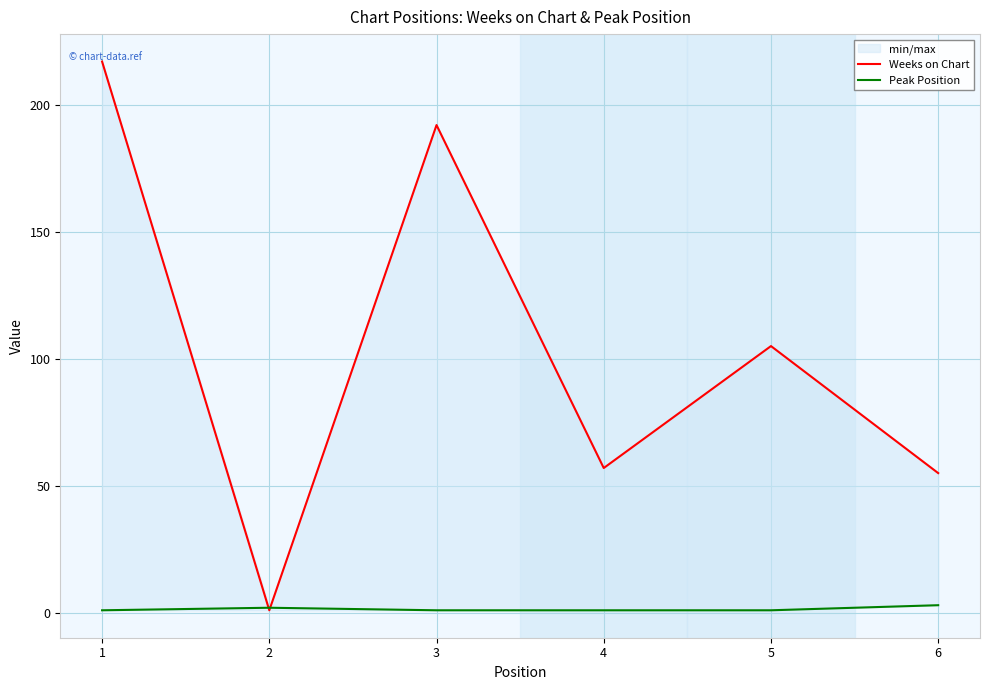

What is the maximum value for Peak Position?

3